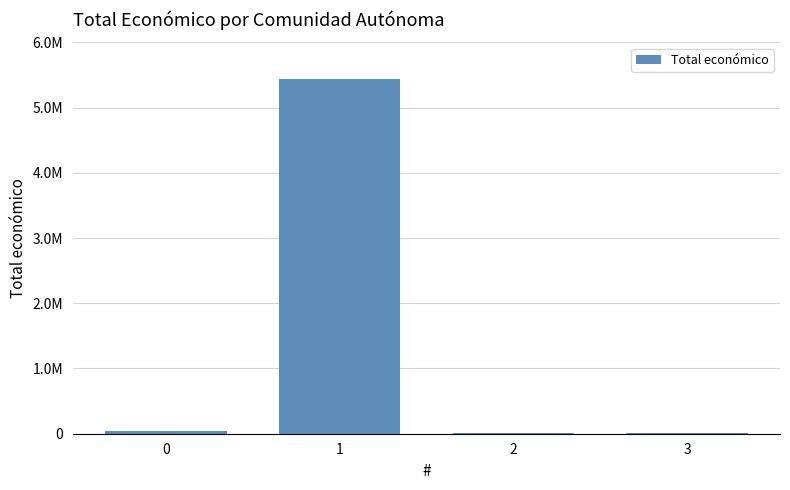

How many bars are there in total?

4